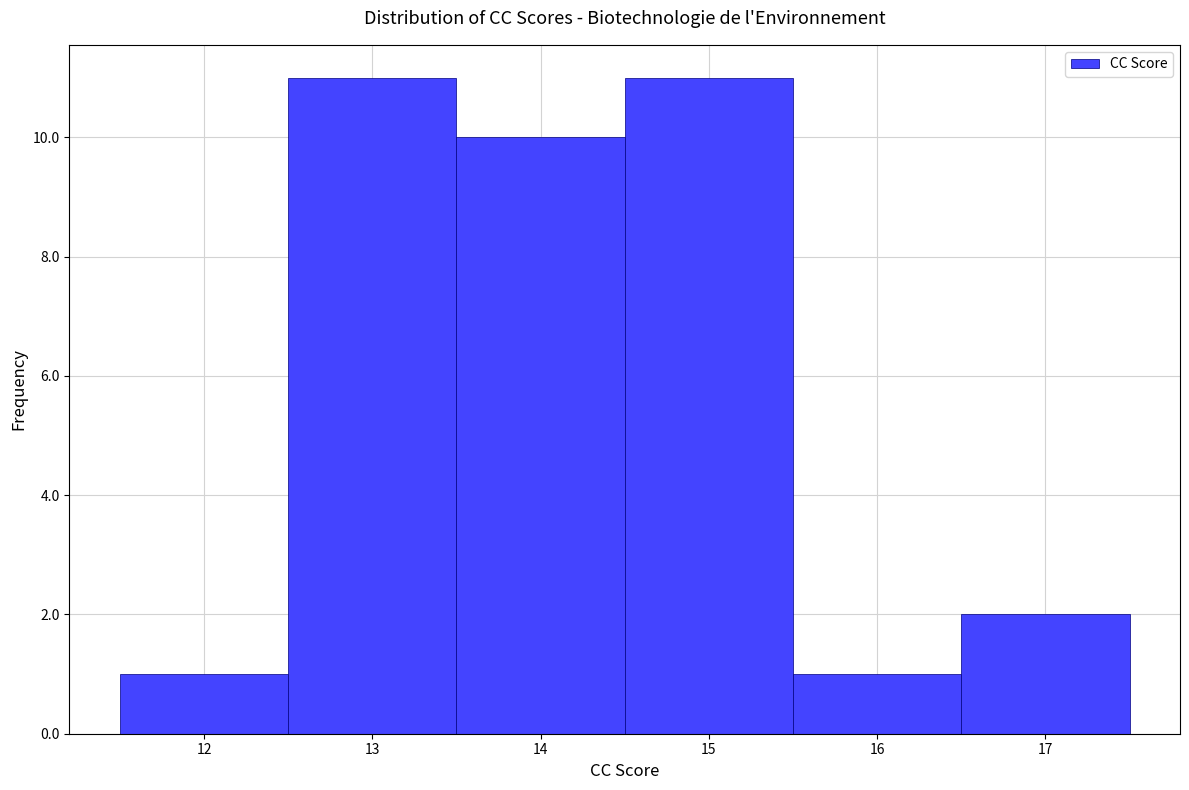

Reading left to right, list every bar in this chart as the range it spans on the x-axis followed by its height. The values are not printed on the chart, so give them approximately, as read against the axis.

11.5 to 12.5: 1
12.5 to 13.5: 11
13.5 to 14.5: 10
14.5 to 15.5: 11
15.5 to 16.5: 1
16.5 to 17.5: 2